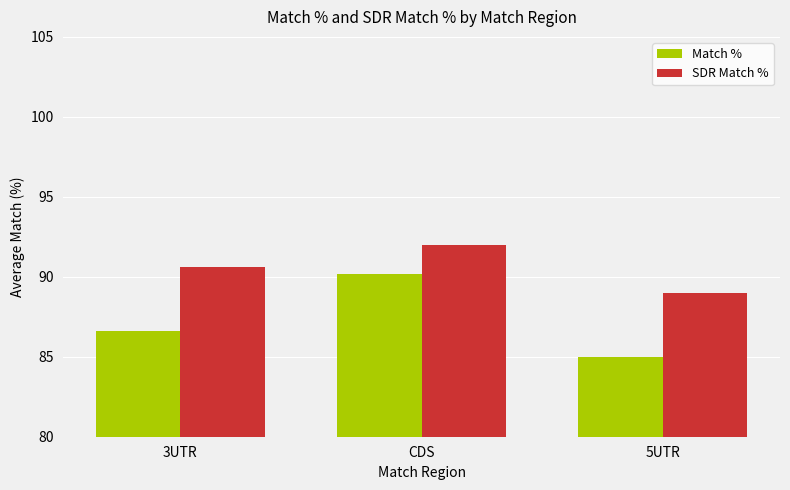

What is the difference between the SDR Match % values at 5UTR and CDS?

3.0